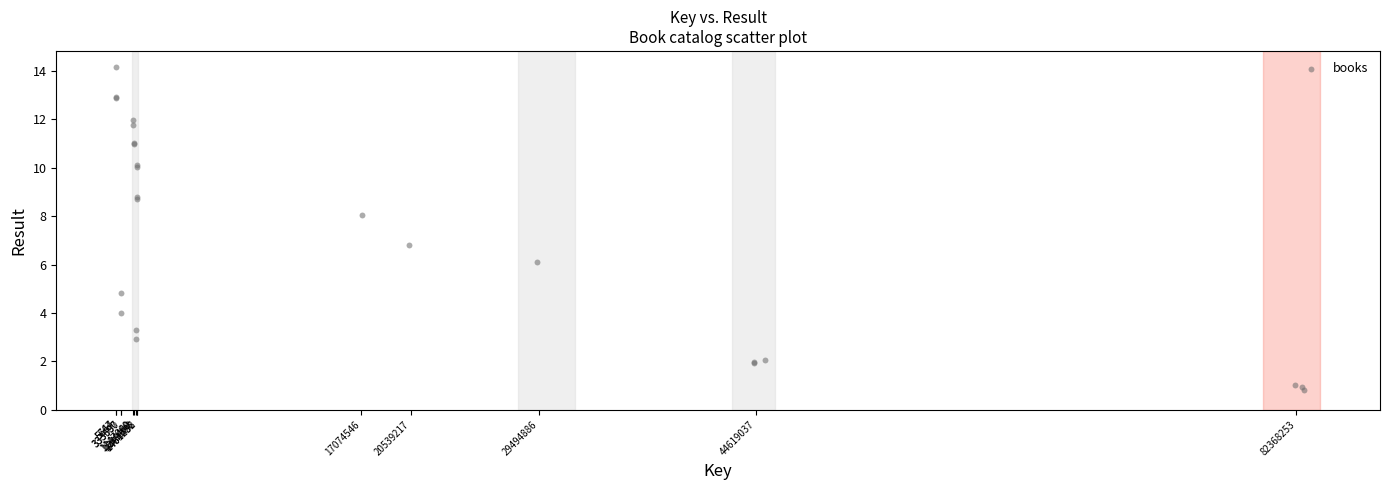

What Y value in the scatter plot is closest to 7?

6.8